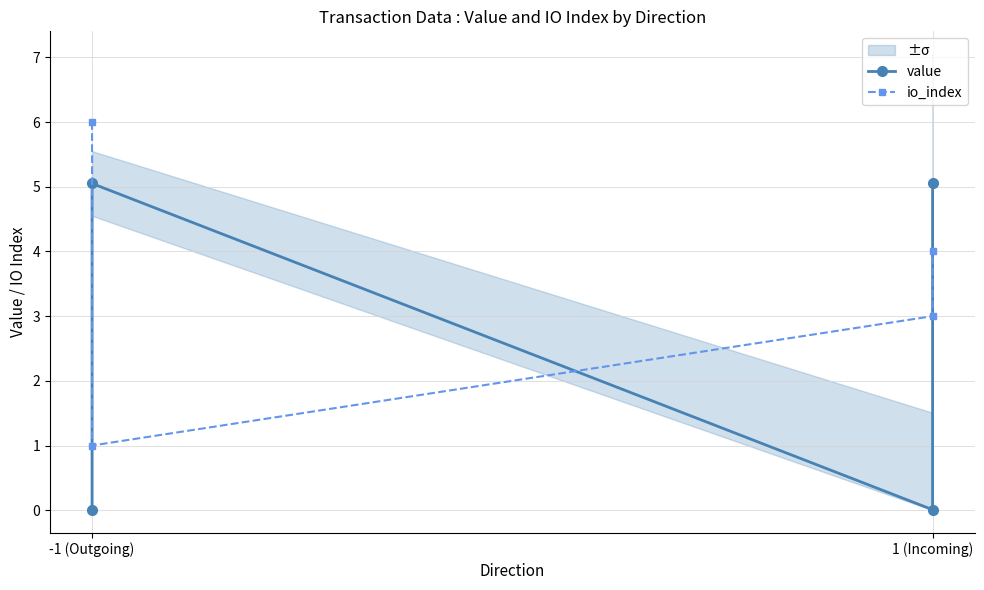

What is the value of the io_index point at the 1st from the left?

6.0